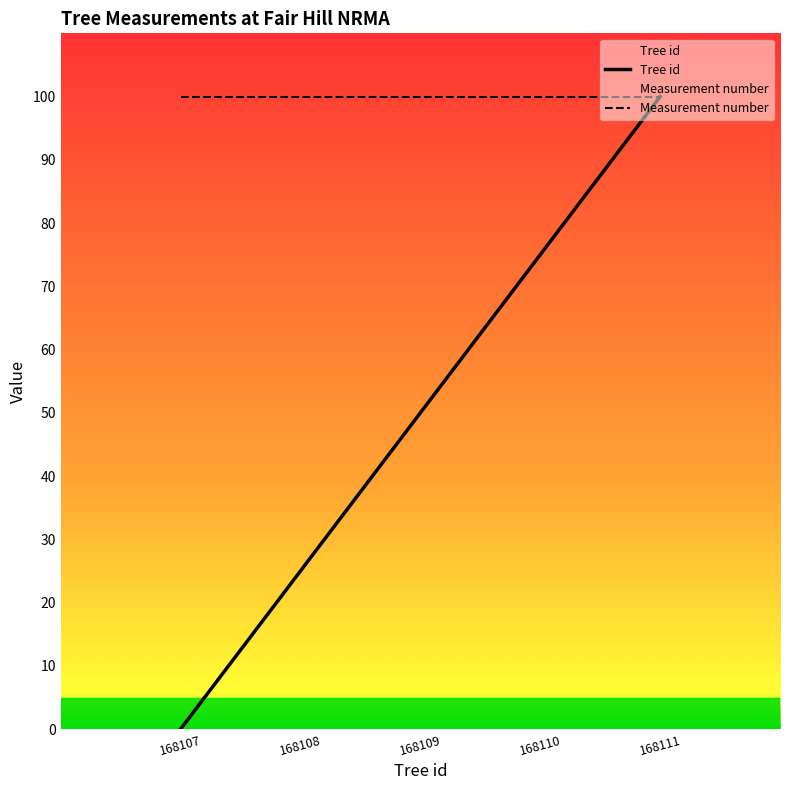

What is the value of the Measurement number point at the 4th from the left?

100